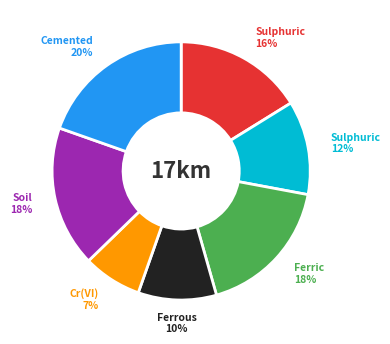

Is there any slice that represents more than half of the pie?

No